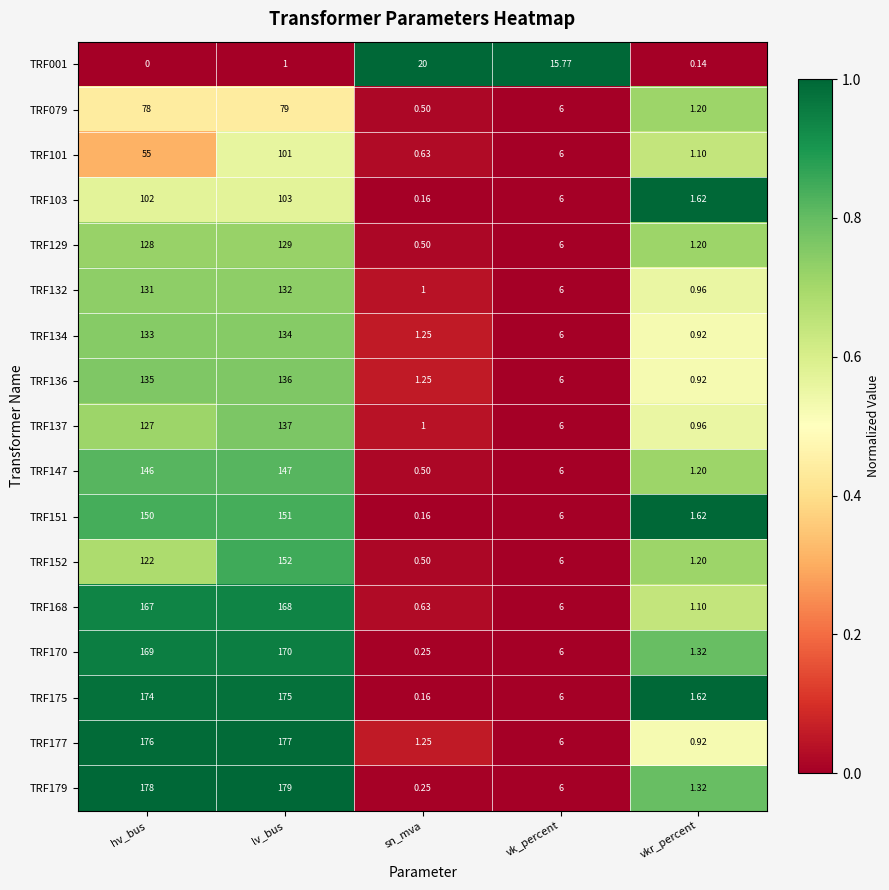

How many categories are shown in the chart?

5